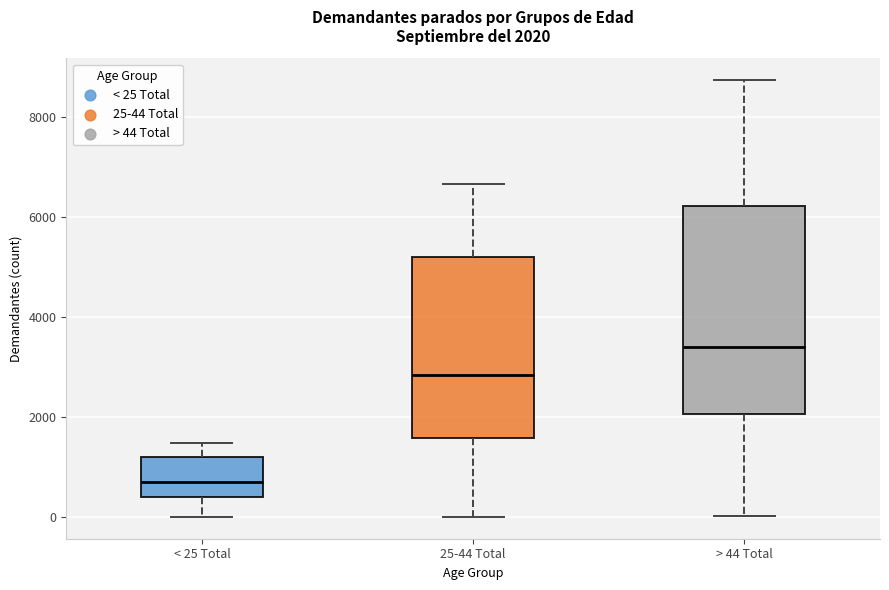

Which box's median line is the highest?

> 44 Total